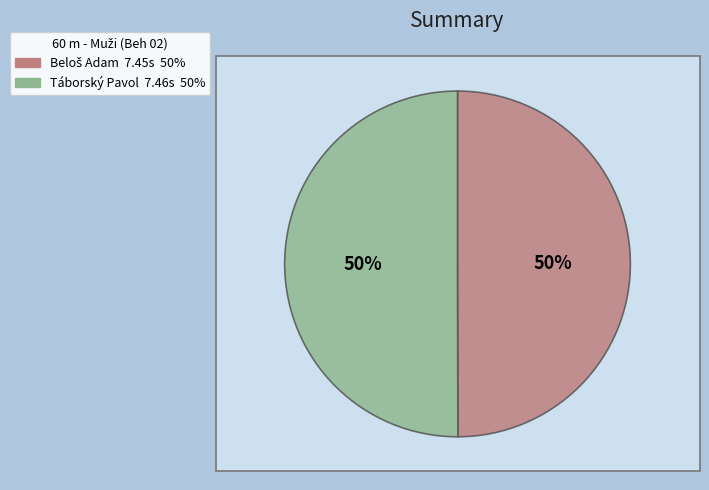

Is it true that Beloš Adam is 64% of the pie?

False